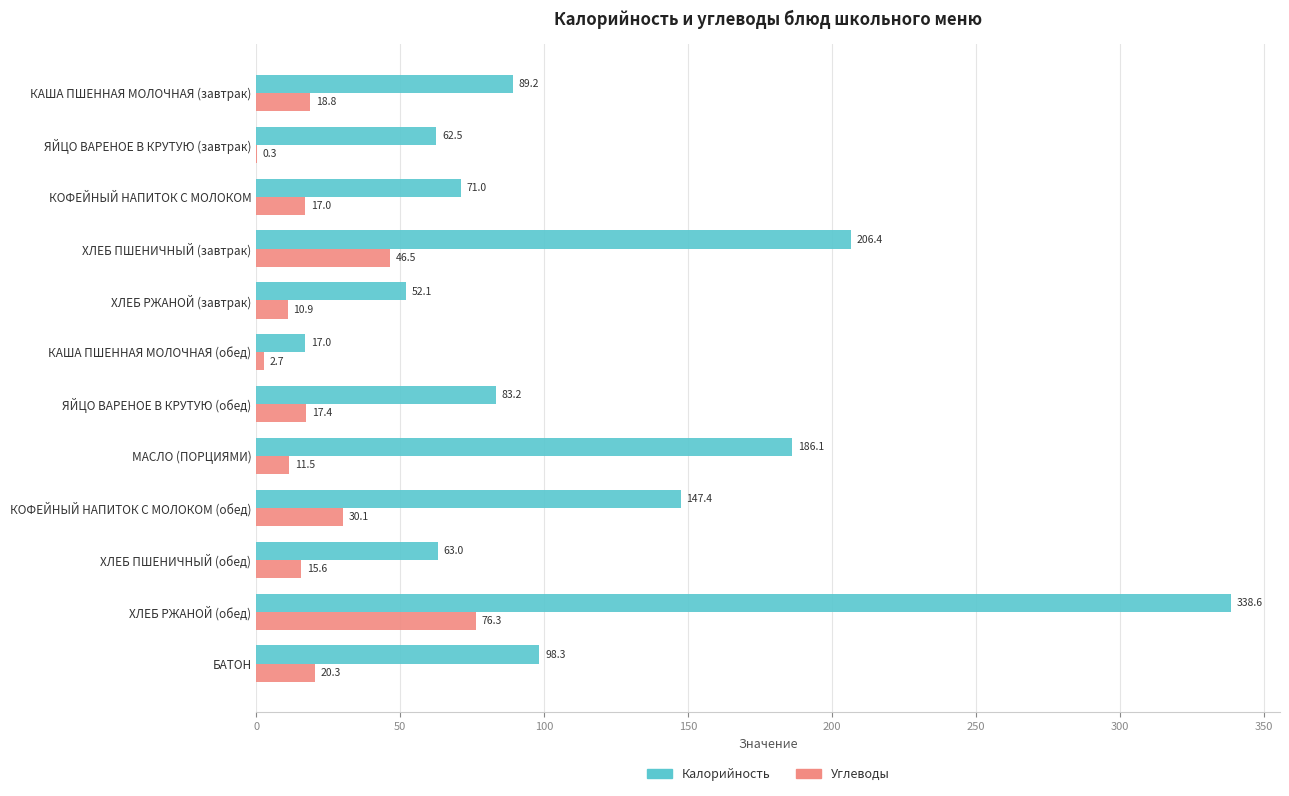

What are all the series names shown in the legend?

Калорийность, Углеводы